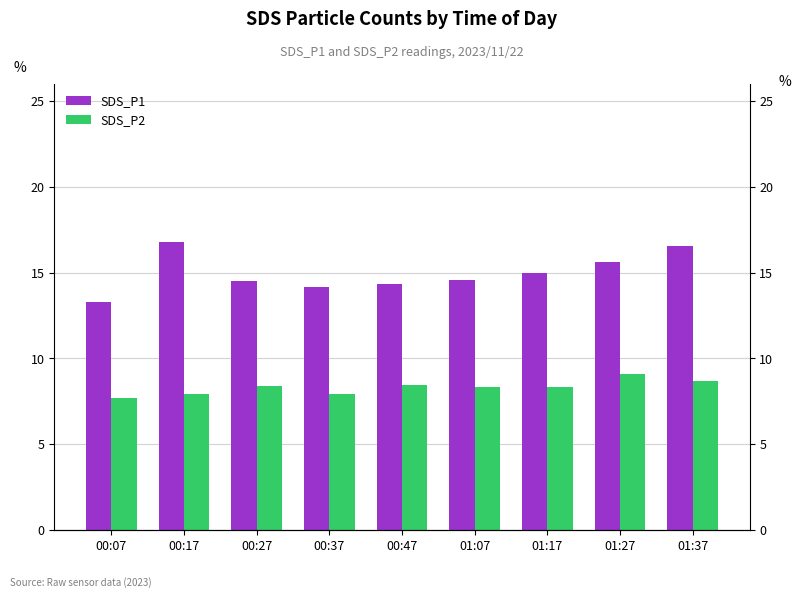

Is it true that SDS_P1 equals 22.8 at 00:17?

False